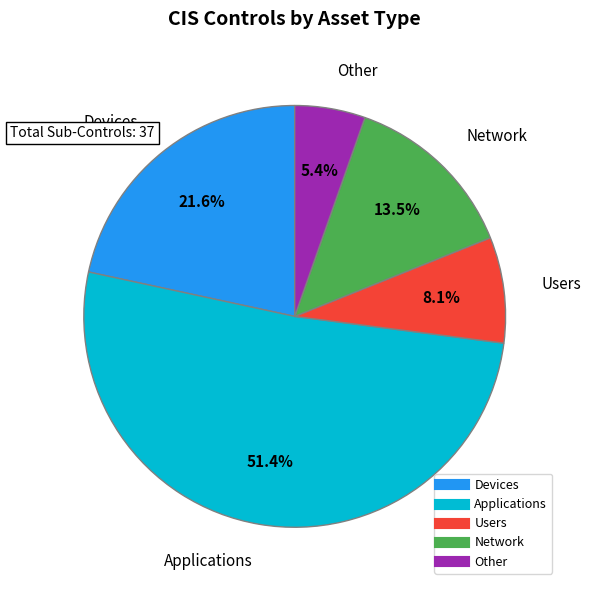

Is there a majority slice in this chart?

Yes